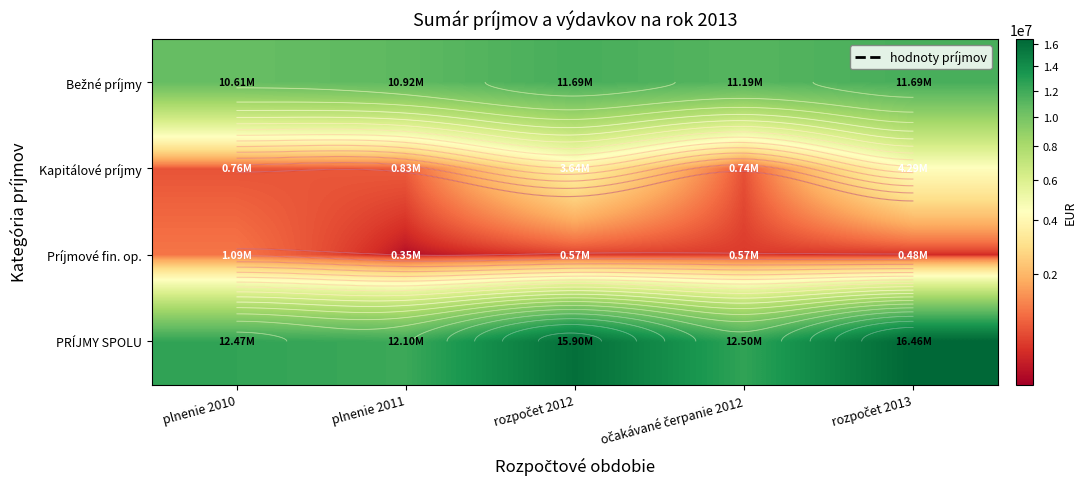

Which series changed the most between plnenie 2011 and očakávané čerpanie 2012?

PRÍJMY SPOLU